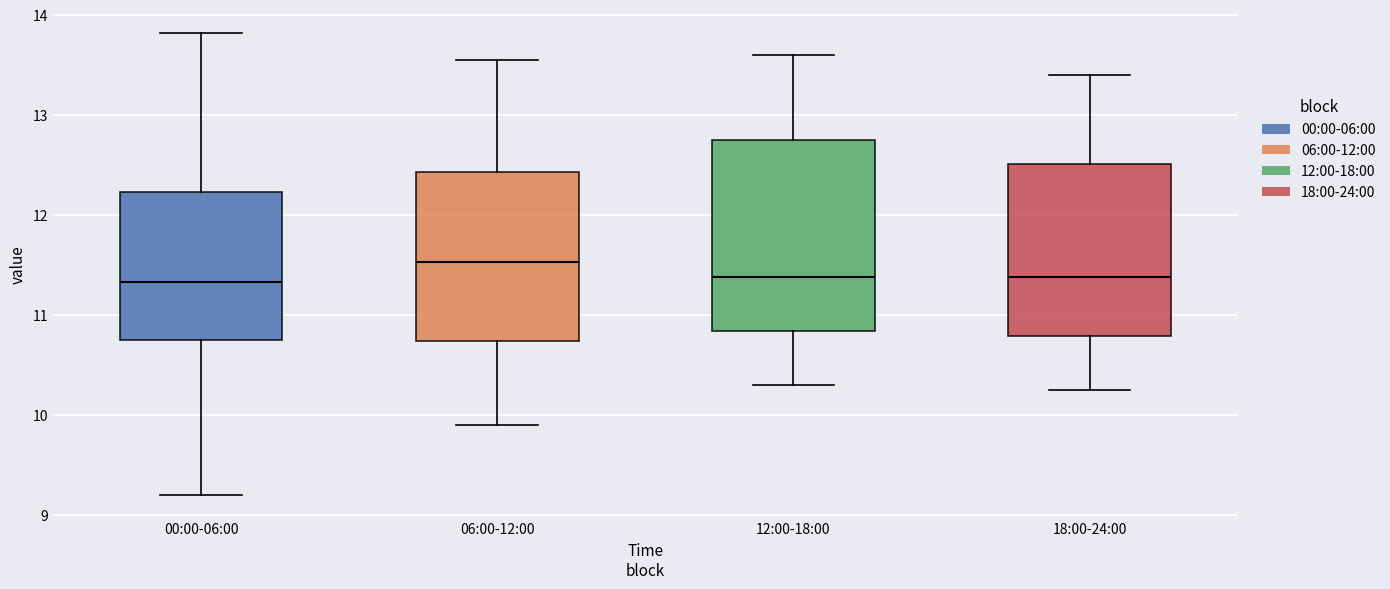

Where does the lower whisker of the box for 00:00-06:00 end on the y-axis? The values are not printed on the chart, so give them approximately, as read against the axis.

9.2